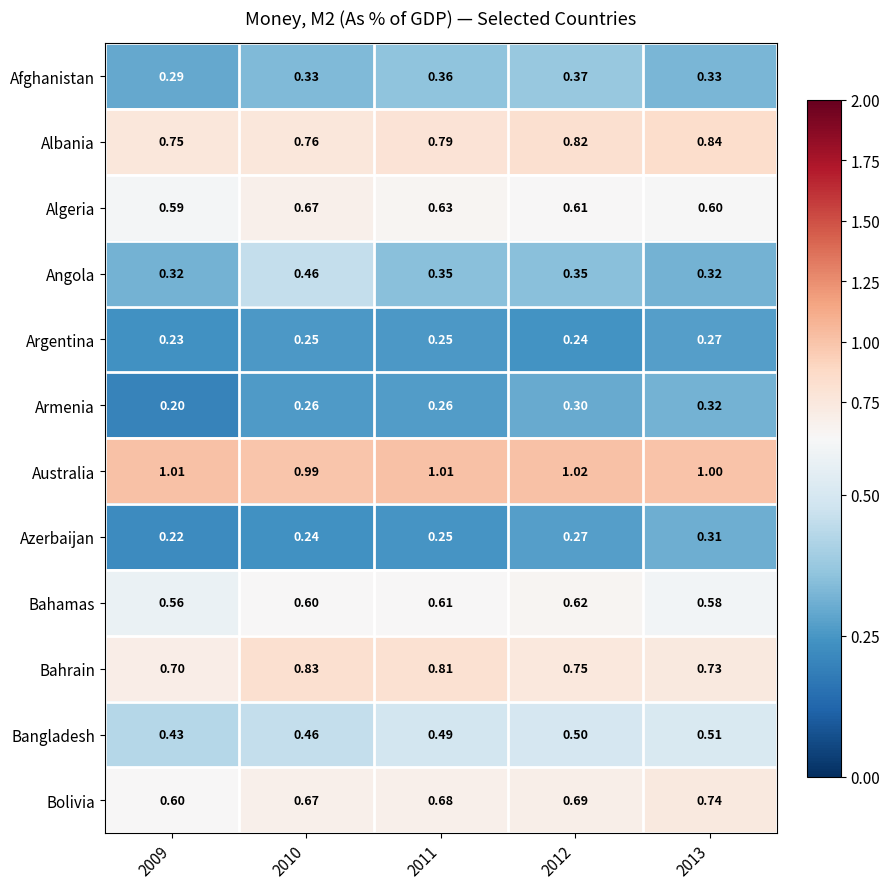

List the series in order of their peak value, highest first.

Australia, Albania, Bahrain, Bolivia, Algeria, Bahamas, Bangladesh, Angola, Afghanistan, Armenia, Azerbaijan, Argentina